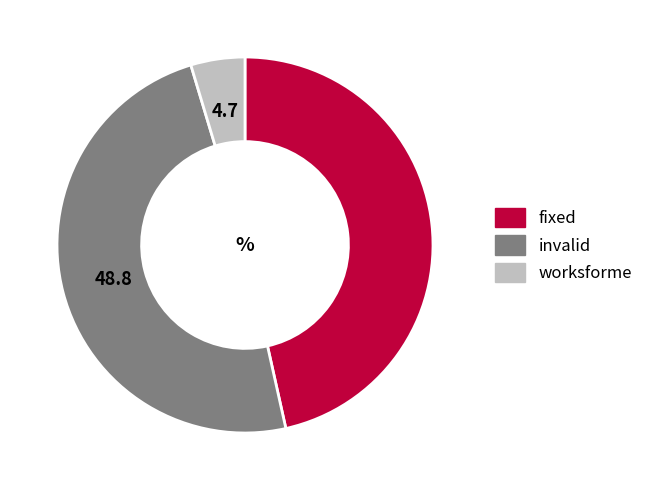

Rank the categories by value from highest to lowest.

invalid, fixed, worksforme